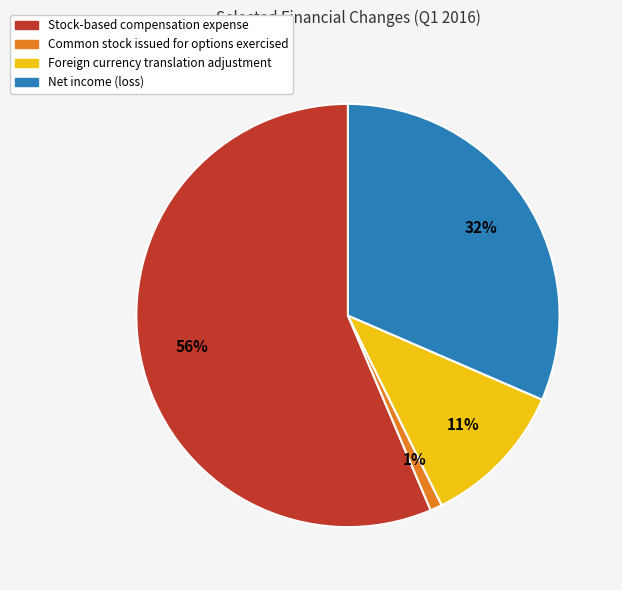

The Common stock issued for options exercised slice represents 1% of the pie. True or false?

True